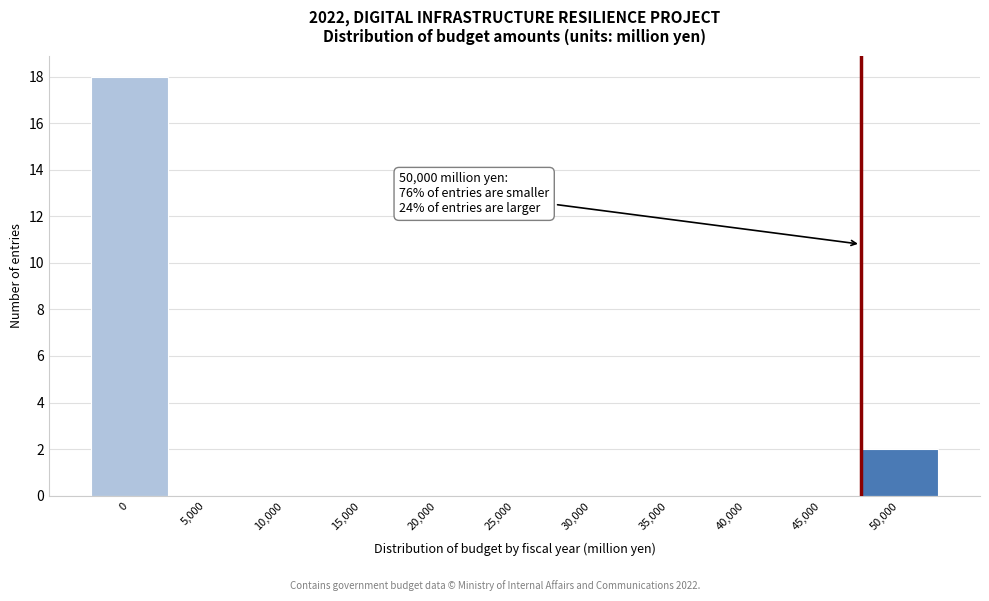

Reading left to right, extract all data points from this chart.

0=18	5,000=0	10,000=0	15,000=0	20,000=0	25,000=0	30,000=0	35,000=0	40,000=0	45,000=0	50,000=2